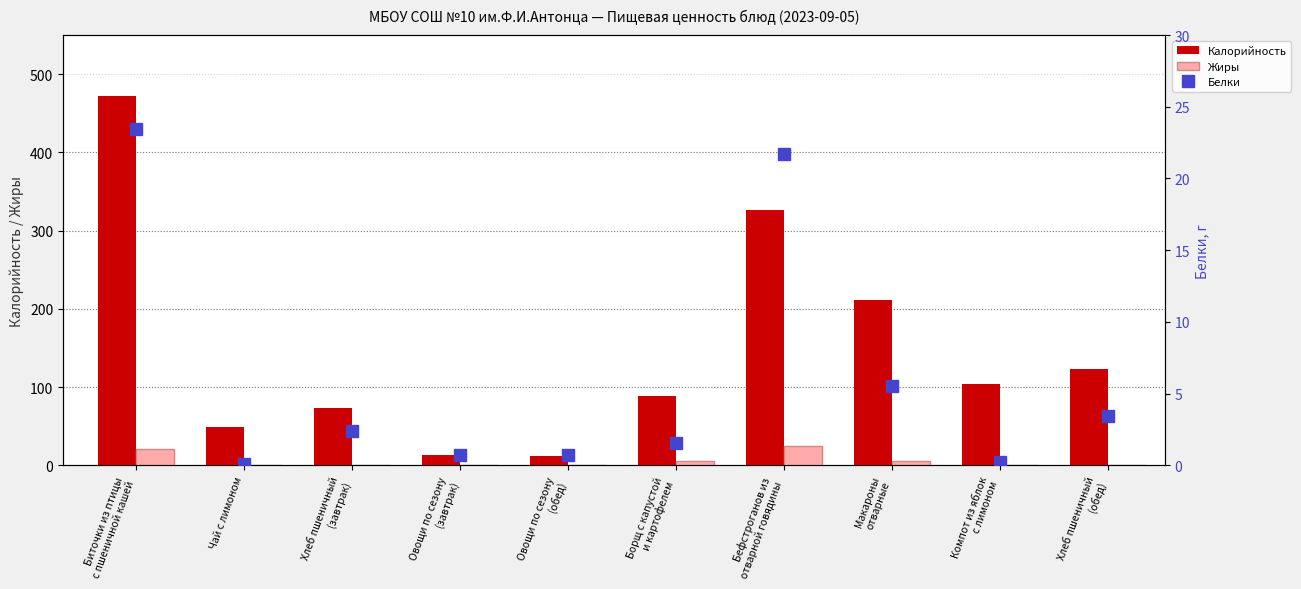

What is the sum of the Белки values at Макароны
отварные and Хлеб пшеничный
(завтрак)?

7.9